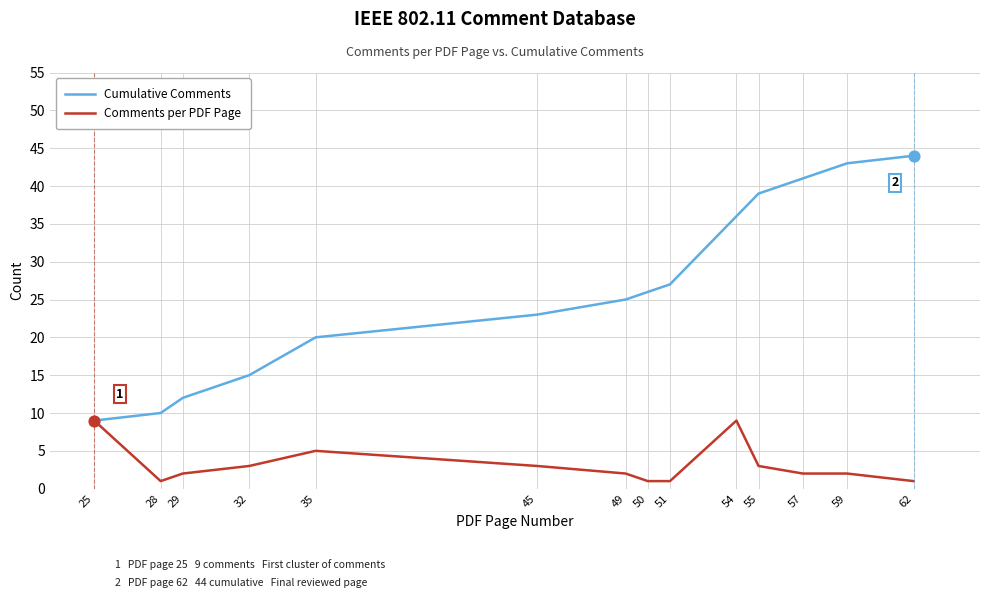

What is the total value across all series at 54?

45